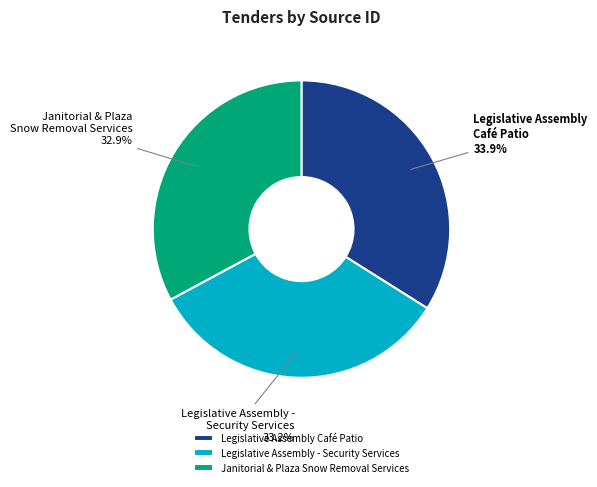

To the nearest percent, what percentage of the pie is Legislative Assembly Café Patio?

34%